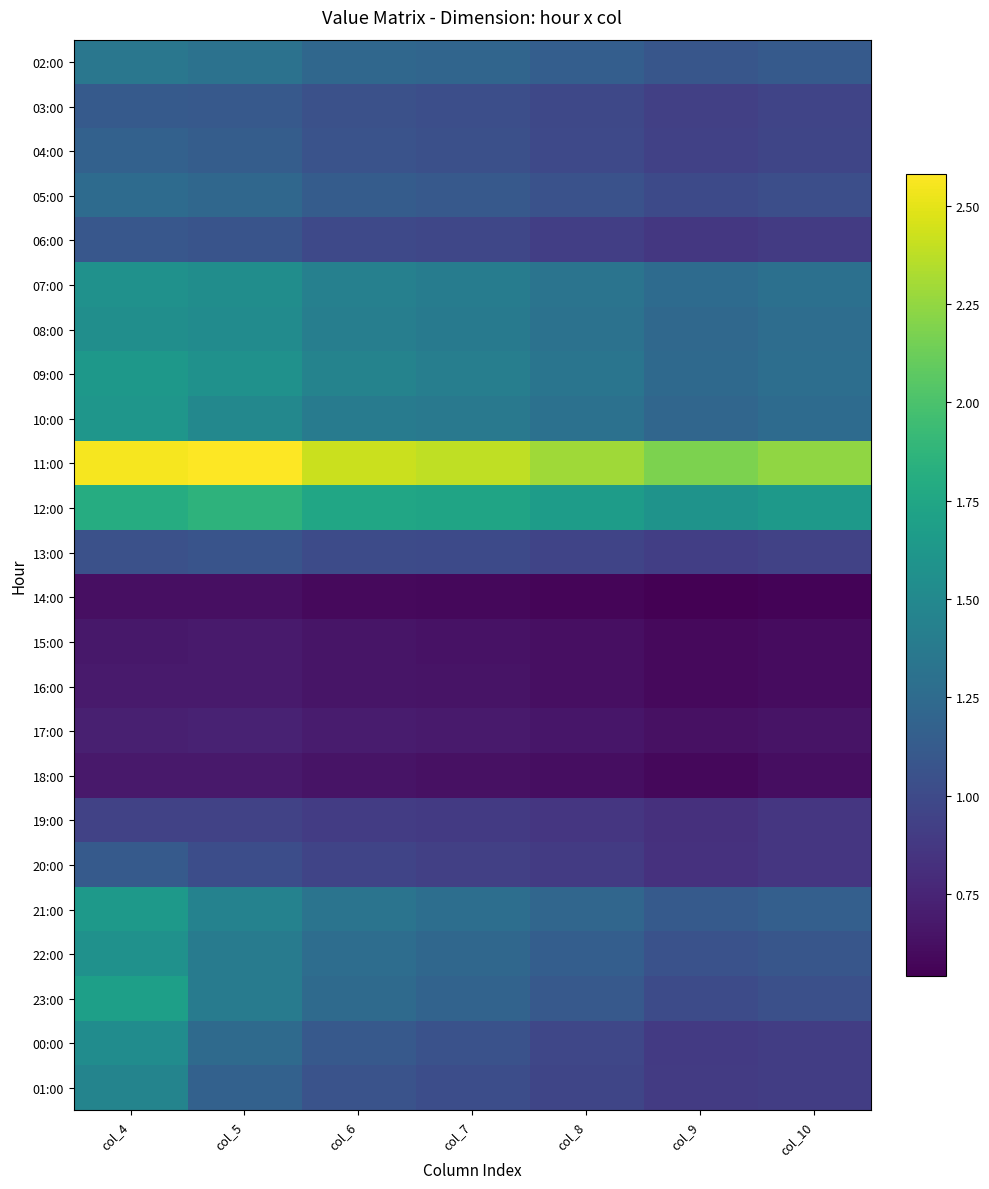

Which series has the largest range (max minus min)?

23:00